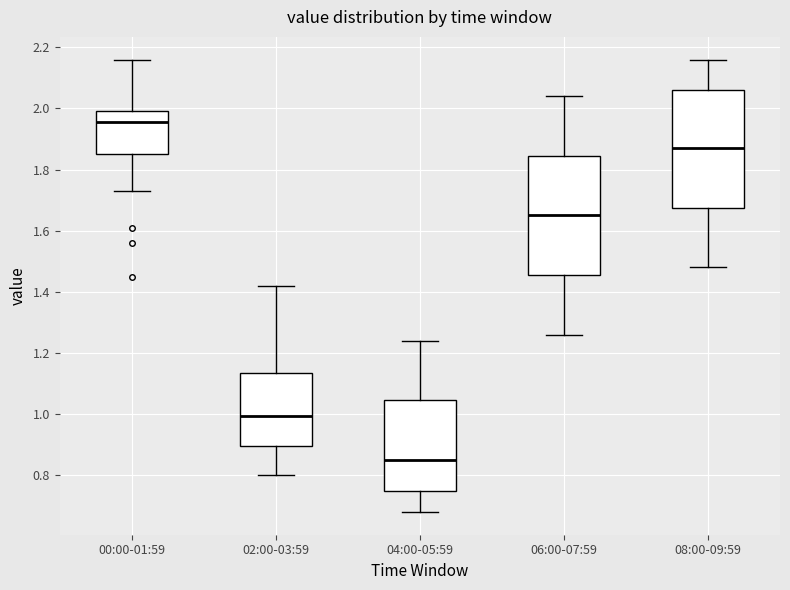

Which box has the highest median line?

00:00-01:59